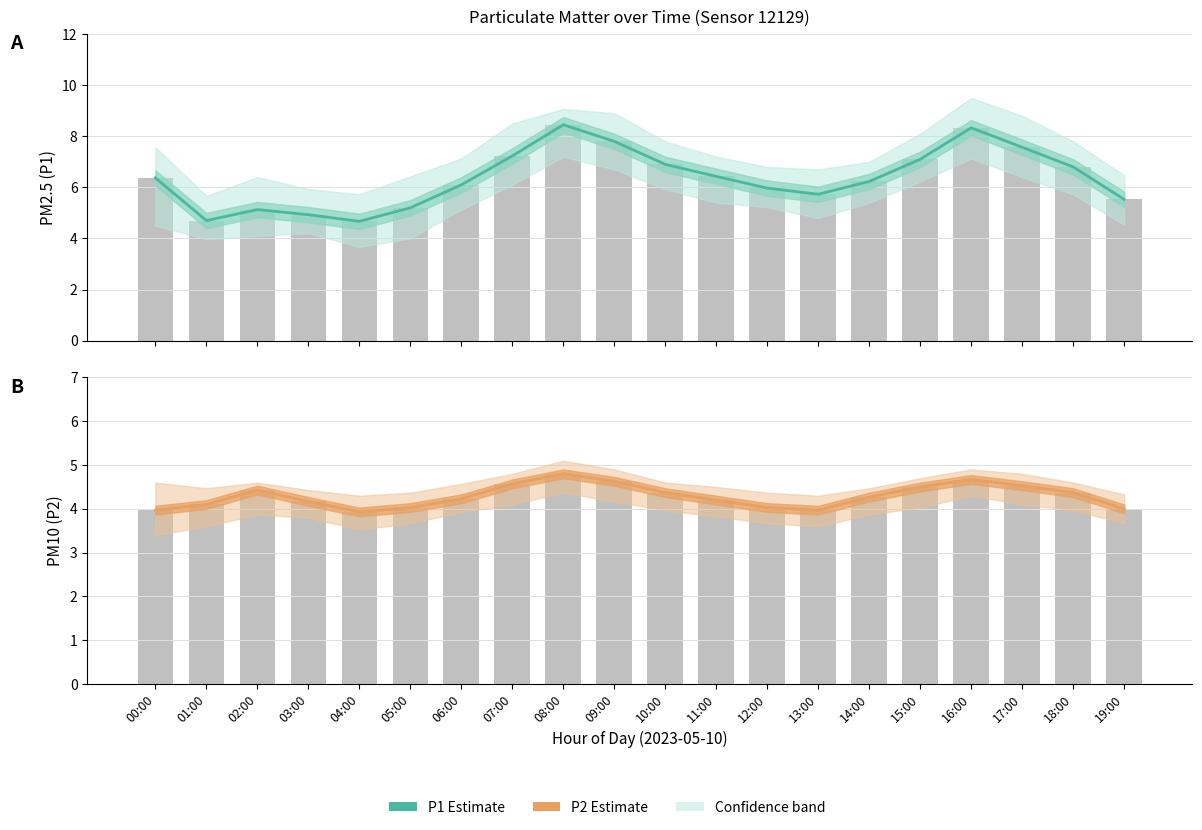

Between 00:00 and 03:00, which is larger?

00:00